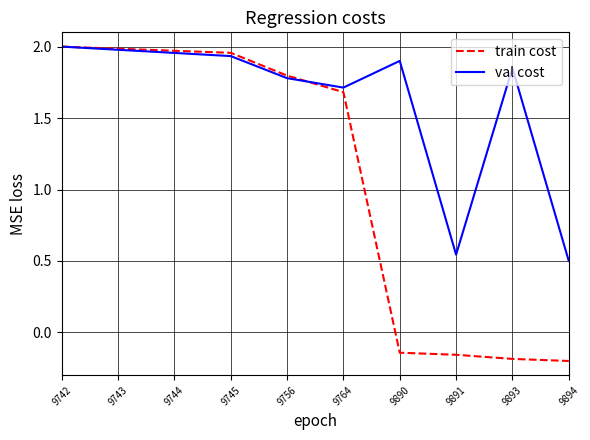

Rank the series by their average value, from lowest to highest.

train cost, val cost